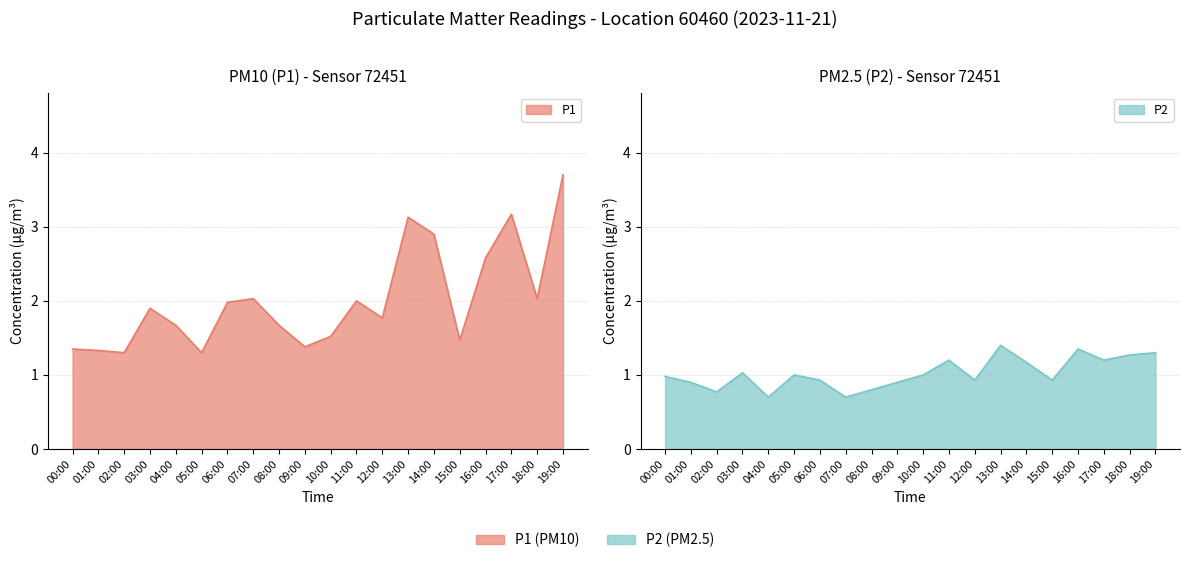

Is it true that P1 equals 4.1 at 17:00?

False